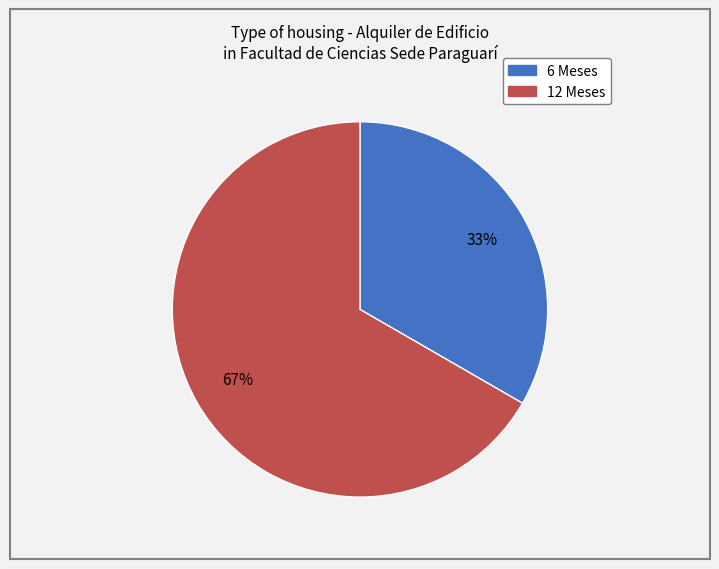

Combined, do 6 Meses and 12 Meses account for over 50%?

Yes